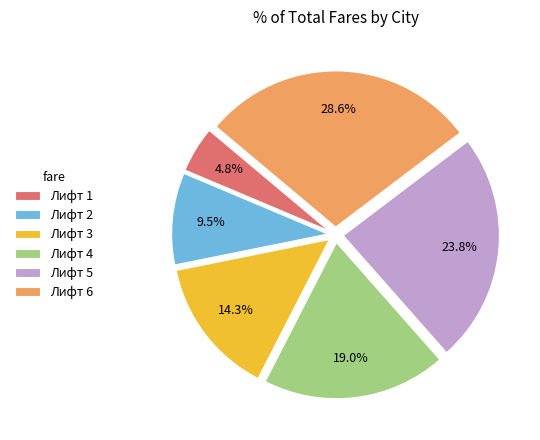

Is there any slice that represents more than half of the pie?

No